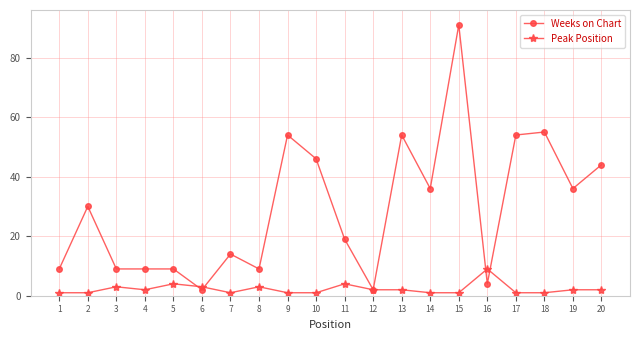

How many data points does each series have?

20